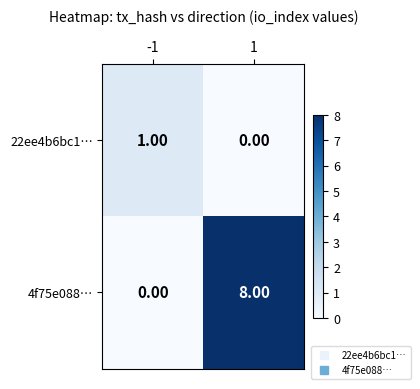

What is the total value across all series at 1?

8